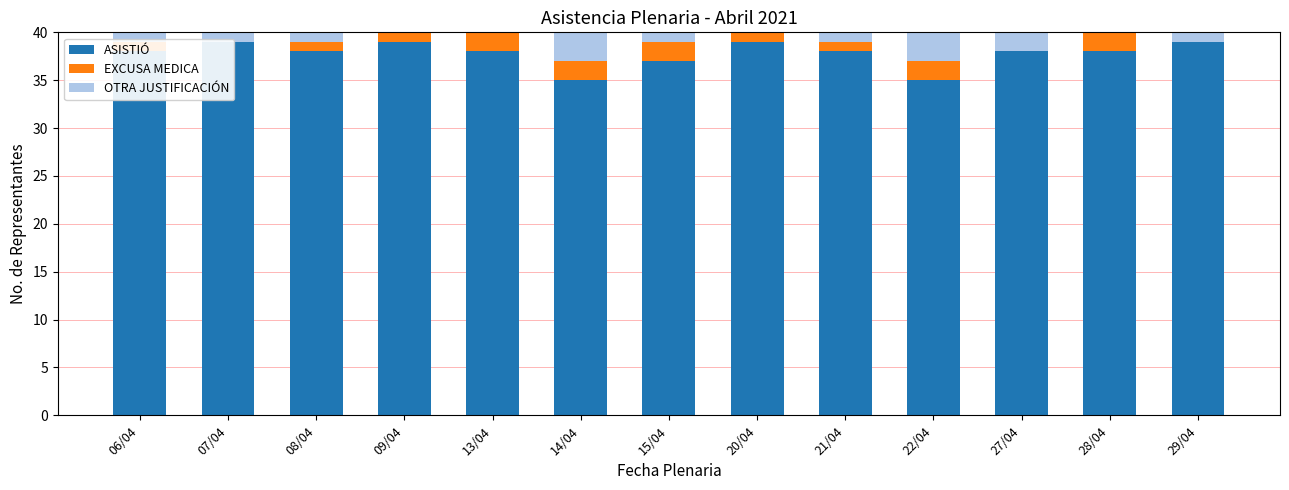

What is the label of the 7th bar from the right?

15/04